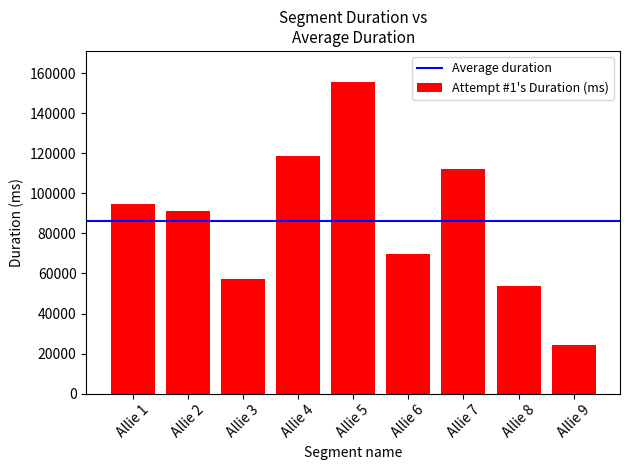

True or false: the data shows 89251 at Allie 3.

False